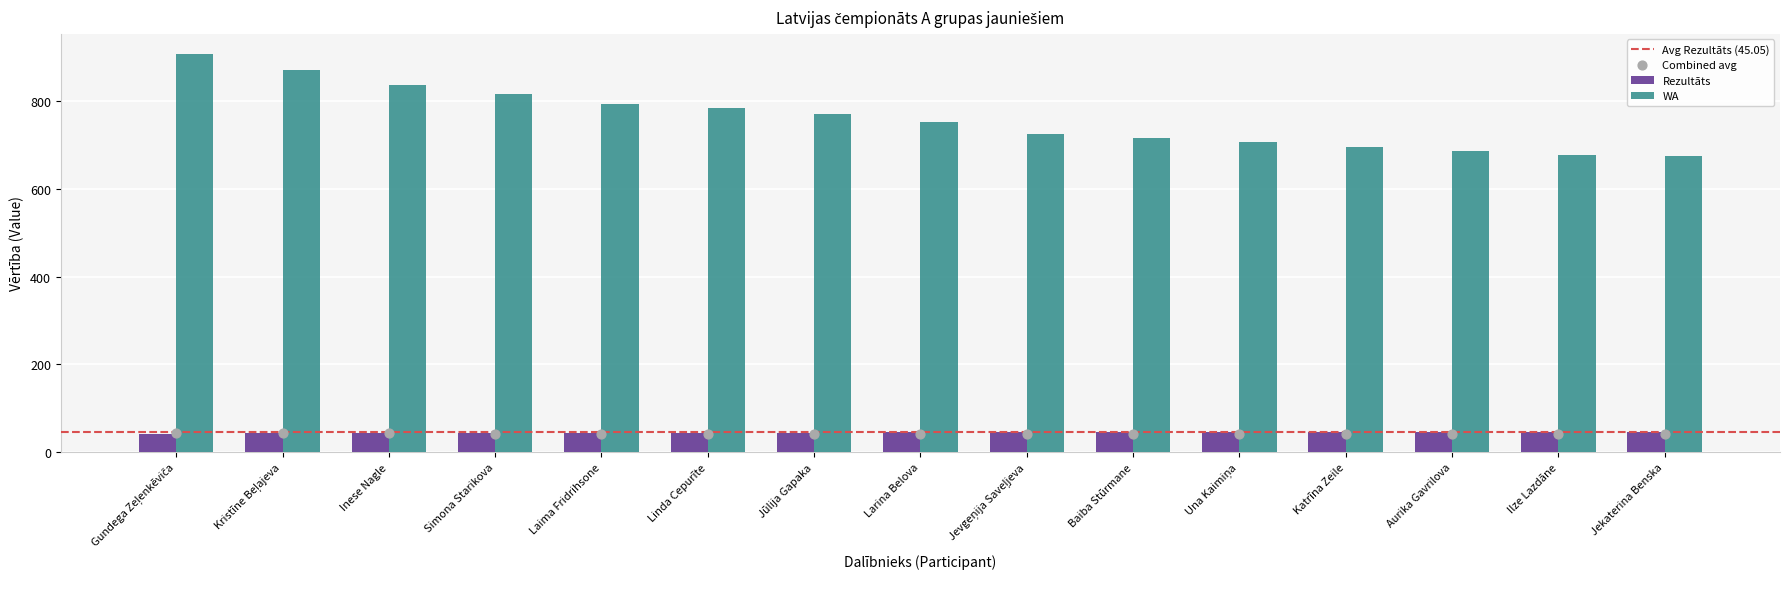

What are all the series names shown in the legend?

Rezultāts, WA